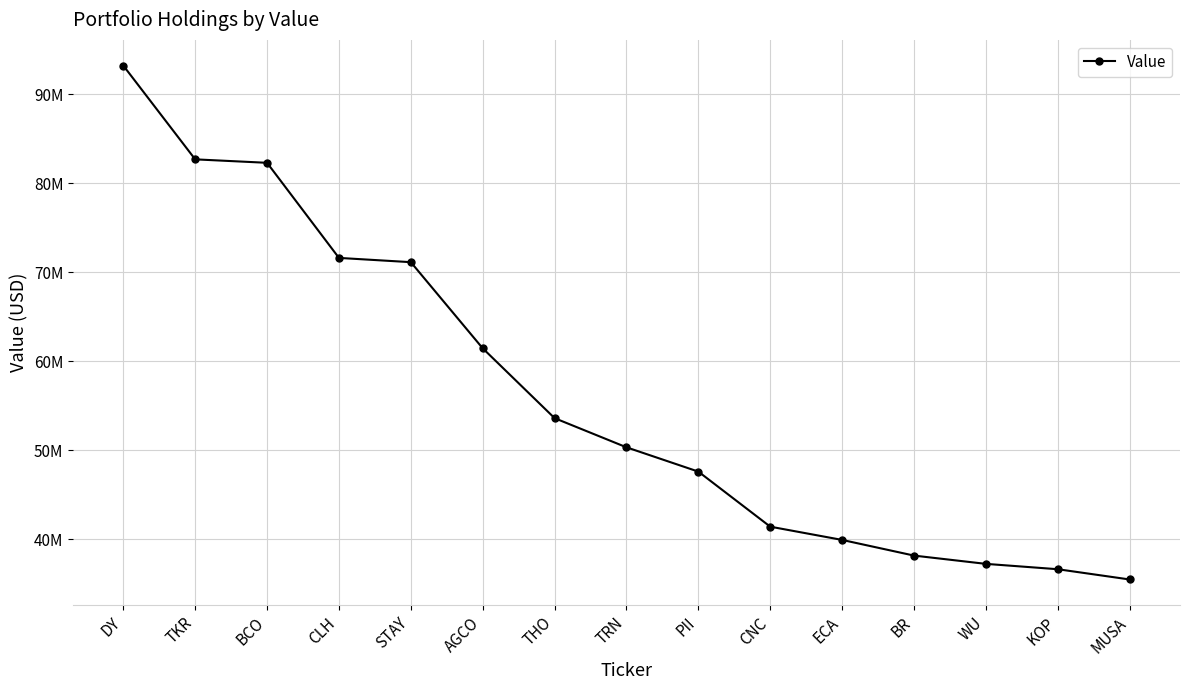

What is the minimum value shown in the chart?

35471000